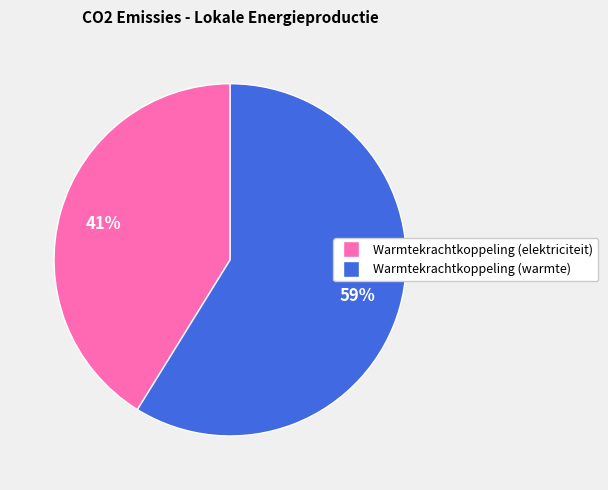

What is the smallest slice in the pie chart?

Warmtekrachtkoppeling (elektriciteit)